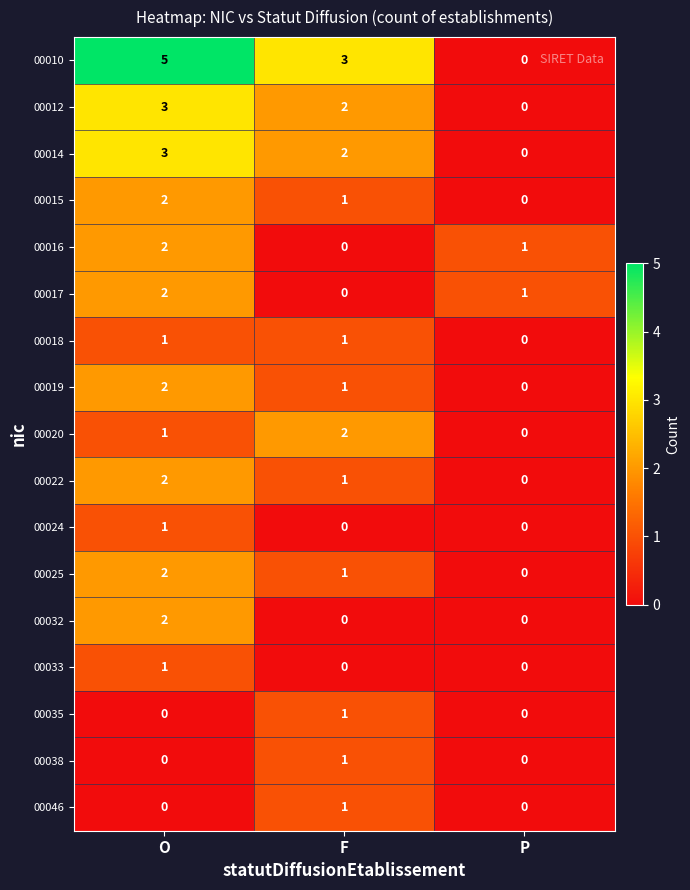

How many values in 00014 are above zero?

2